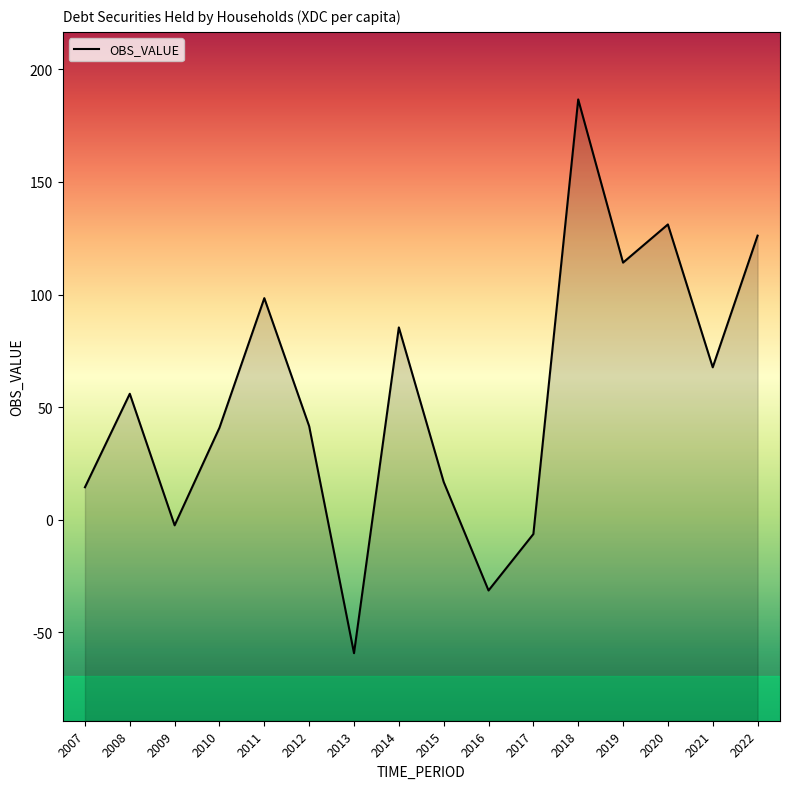

What is the difference between the second highest and second lowest values?

162.5